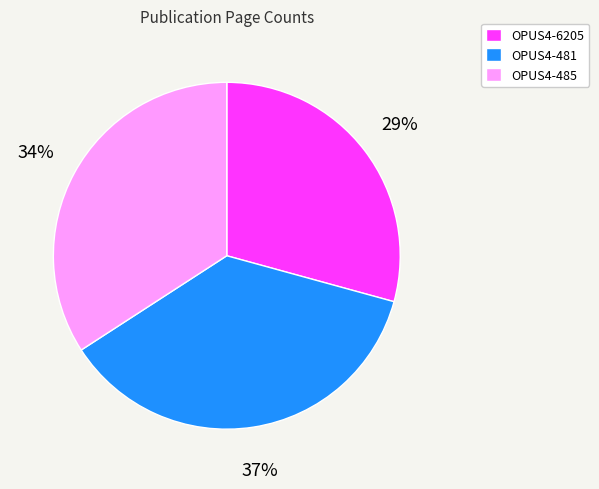

Approximately how many times larger is the value at OPUS4-6205 compared to OPUS4-481?

0.8